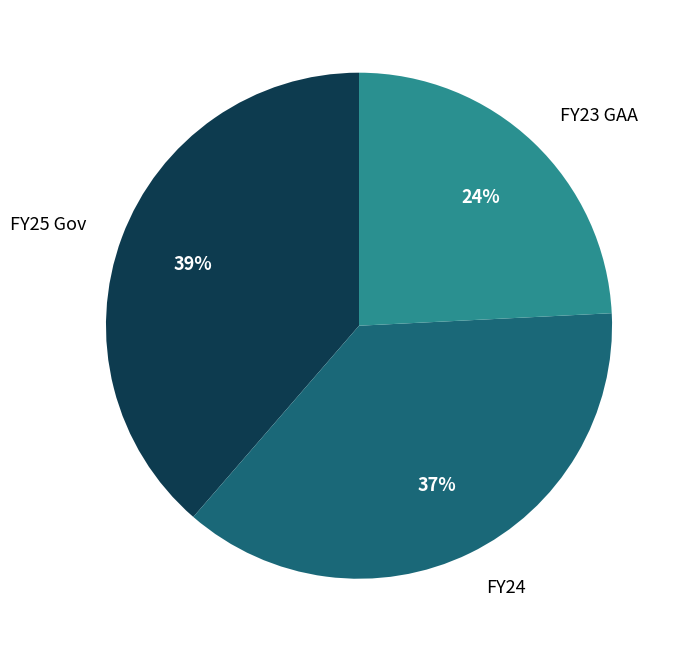

Which category has the smallest portion of the pie?

FY23 GAA